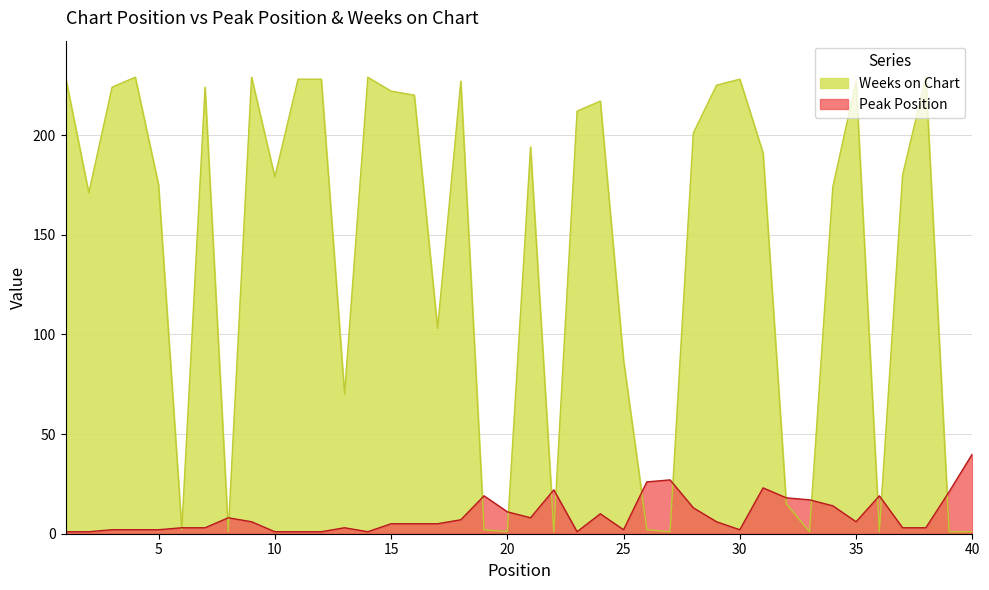

What value does the Peak Position series have at 39, to the nearest 10?

20